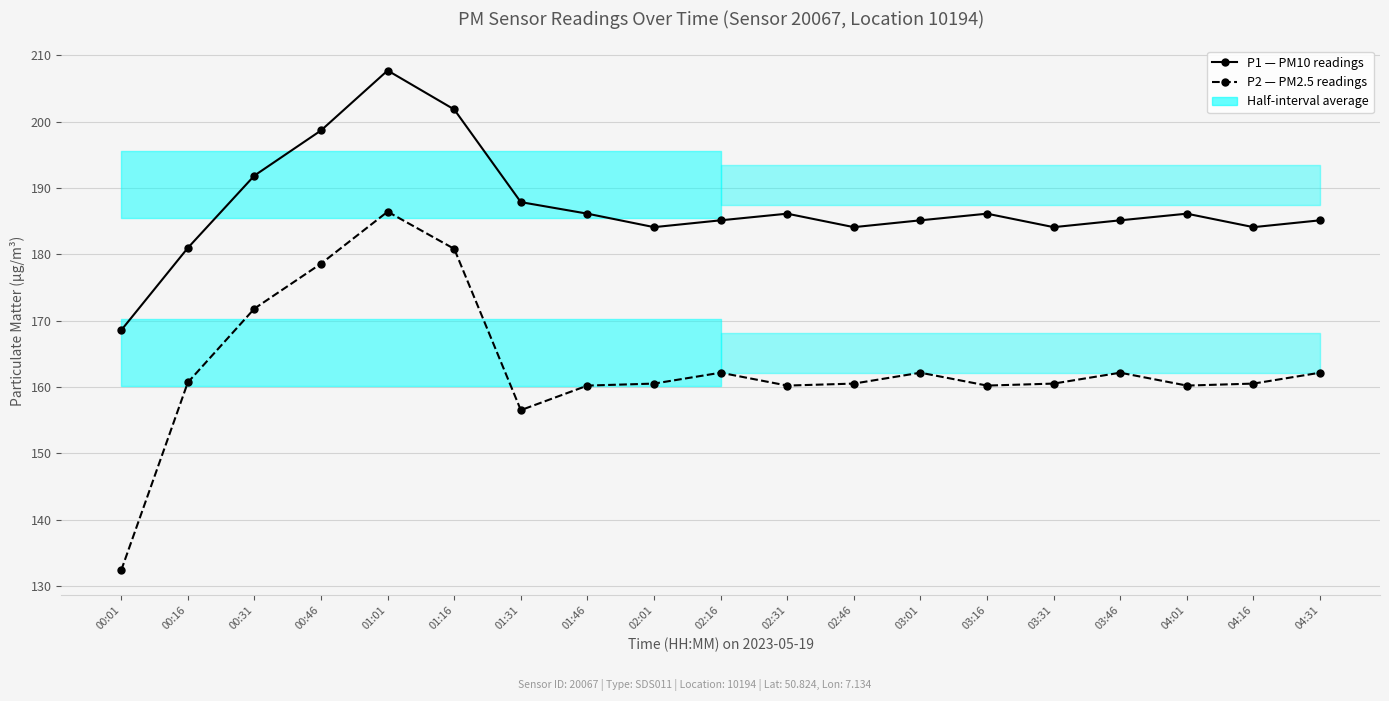

What is the minimum value for P2 (PM2.5)?

132.4